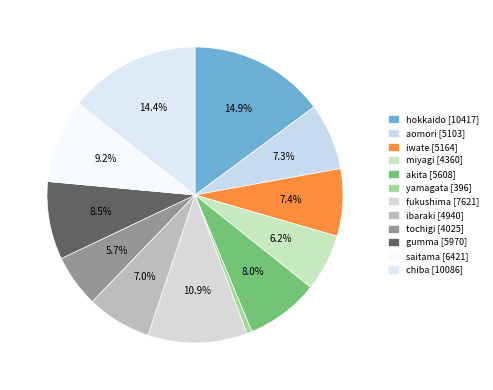

Between aomori and ibaraki, which is larger?

aomori